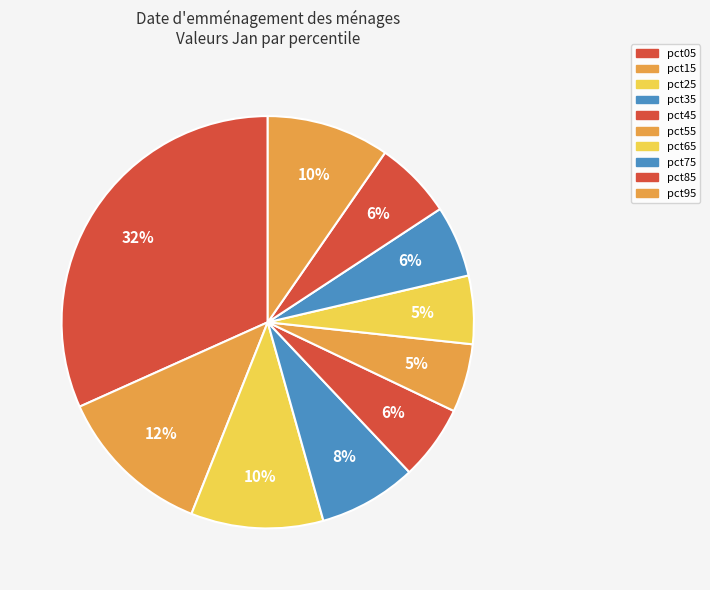

What percentage is the pct45 slice, to the nearest percent?

6%